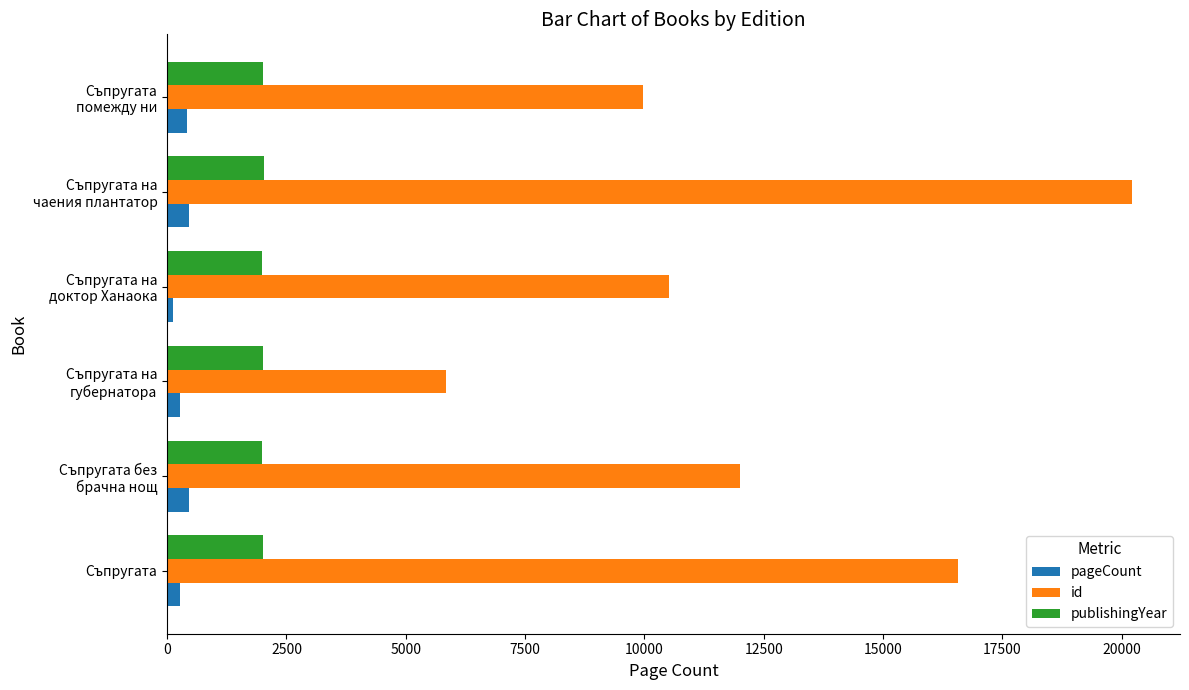

Rank the series by their maximum value, from highest to lowest.

id, publishingYear, pageCount